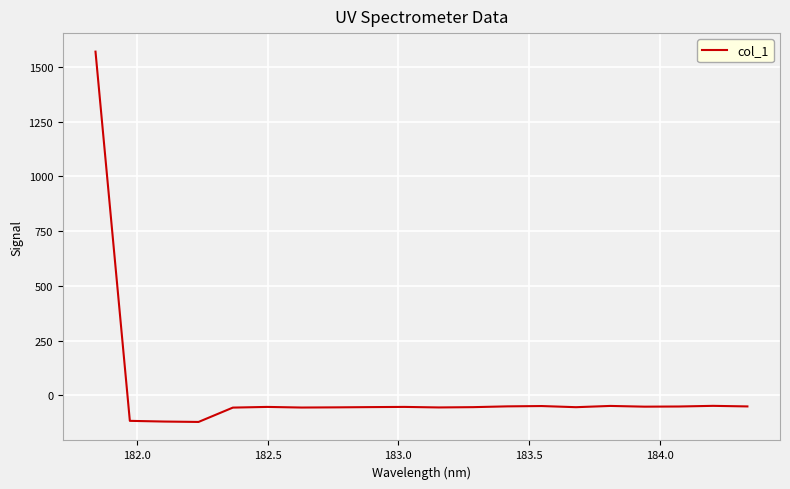

What is the minimum value shown in the chart?

-121.9